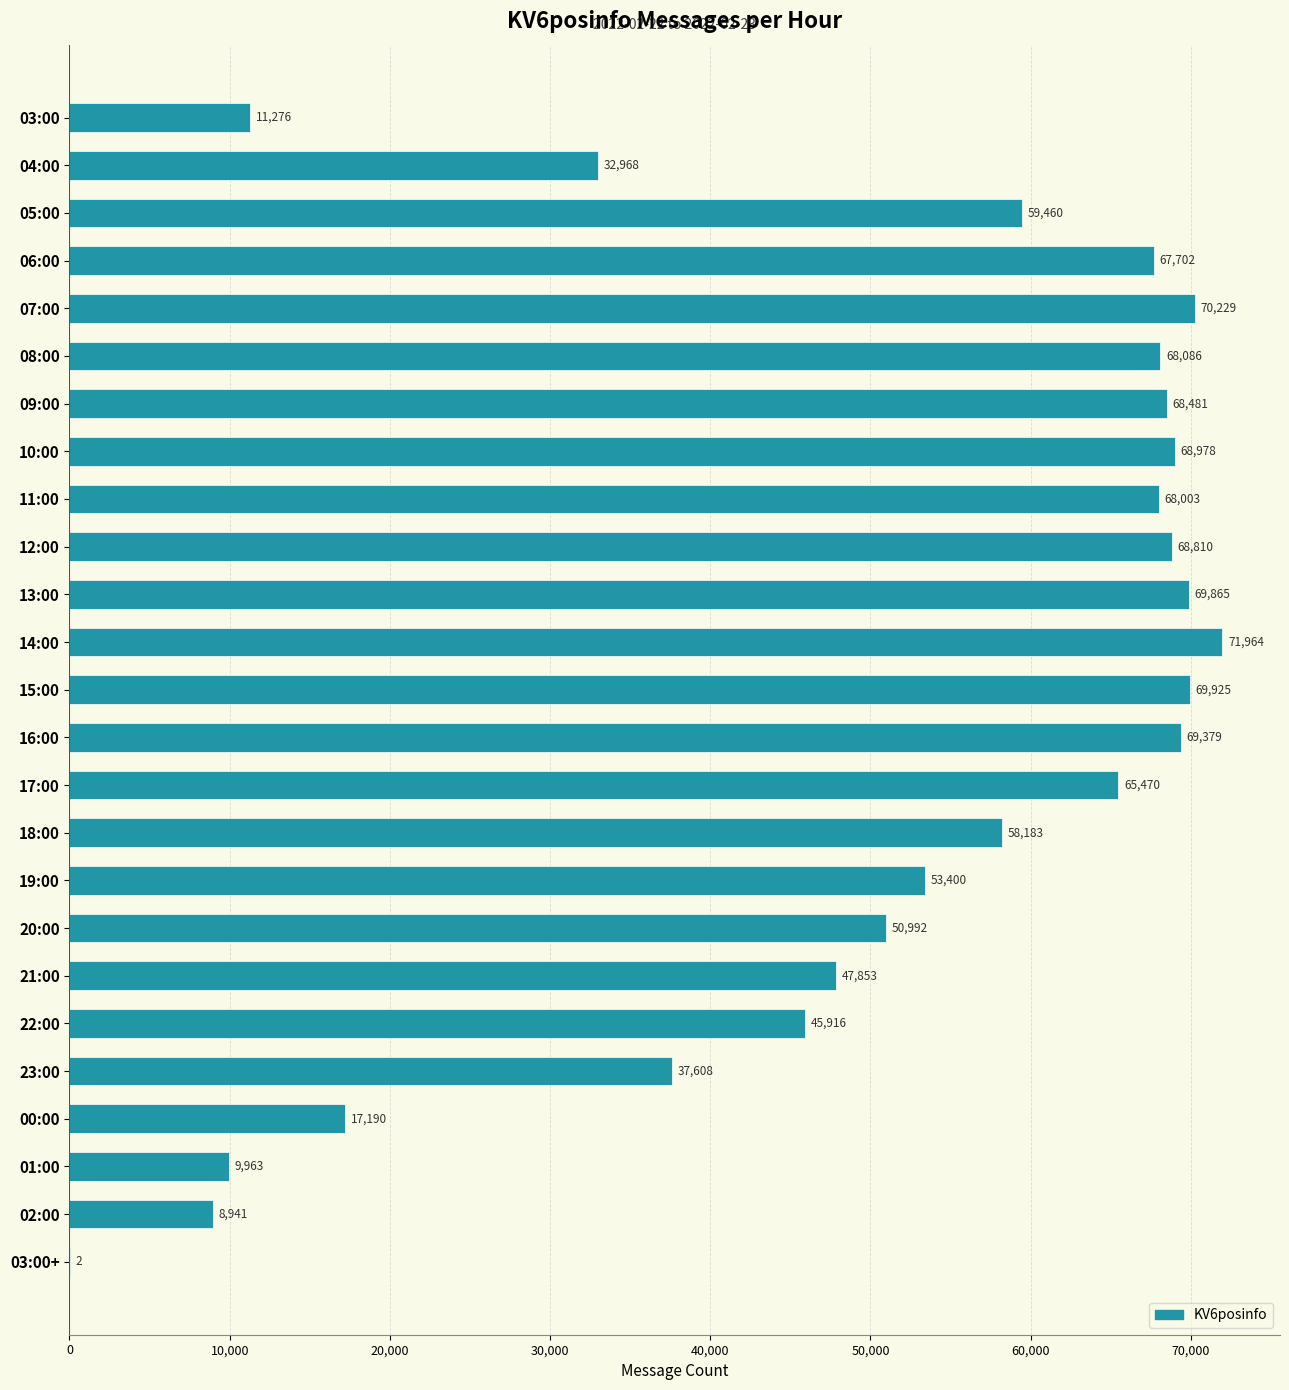

Count the number of categories in the chart.

25